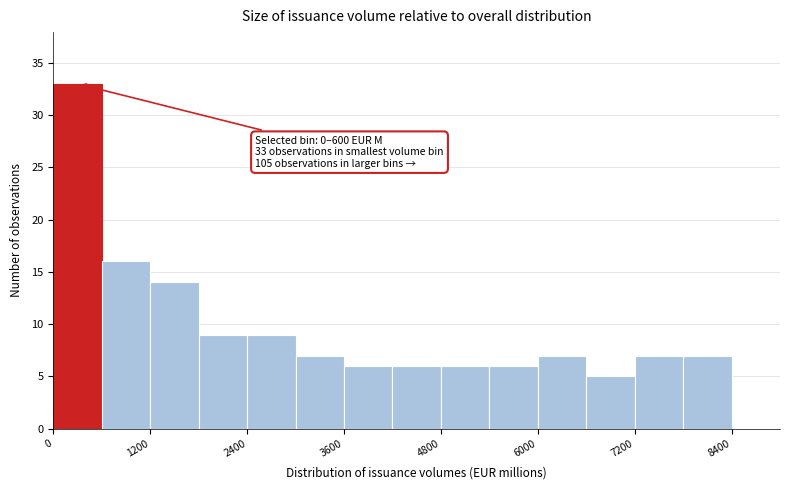

Around what value on the x-axis is the tallest bar? Give the approximate position of its centre, as read against the axis.

400